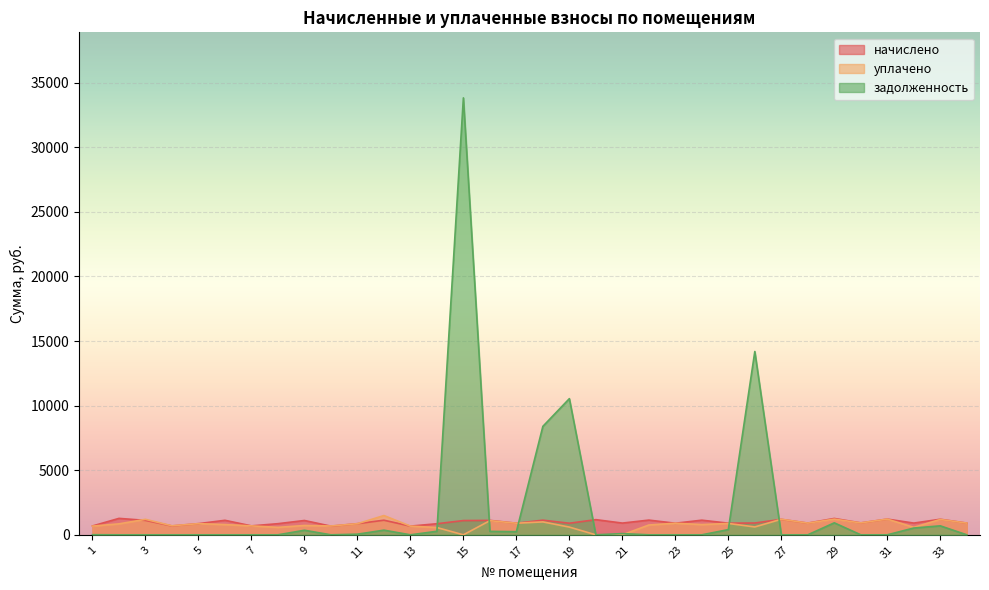

Reading left to right, transcribe all the data shown in this chart.

начислено: 684.5	1272.2	1117.9	686.3	864.9	1123.4	691.9	861.2	1108.6	669.6	863.0	1130.9	673.3	857.5	1103.0	1116.0	898.4	1132.7	896.5	1173.7	907.7	1138.3	896.5	1132.7	900.2	913.3	1197.8	905.8	1266.7	922.6	1216.4	907.7	1205.3	907.7
уплачено: 674.2	848.2	1198.1	699.4	864.9	792.4	691.9	576.6	722.4	682.6	859.3	1490.8	675.2	563.0	0.0	1095.5	898.4	1000.0	597.7	0.0	0.0	758.9	896.5	792.4	879.8	608.8	1205.3	905.8	1212.7	922.6	1216.4	579.3	1189.0	907.7
задолженность: 8.8	0.0	0.0	0.0	0.0	0.0	0.0	0.0	352.8	0.0	48.3	359.9	0.0	272.9	33822.4	265.3	241.5	8394.8	10540.3	0.0	94.1	0.0	0.0	0.0	402.1	14189.9	0.0	0.0	927.6	0.0	0.0	524.3	694.8	0.0